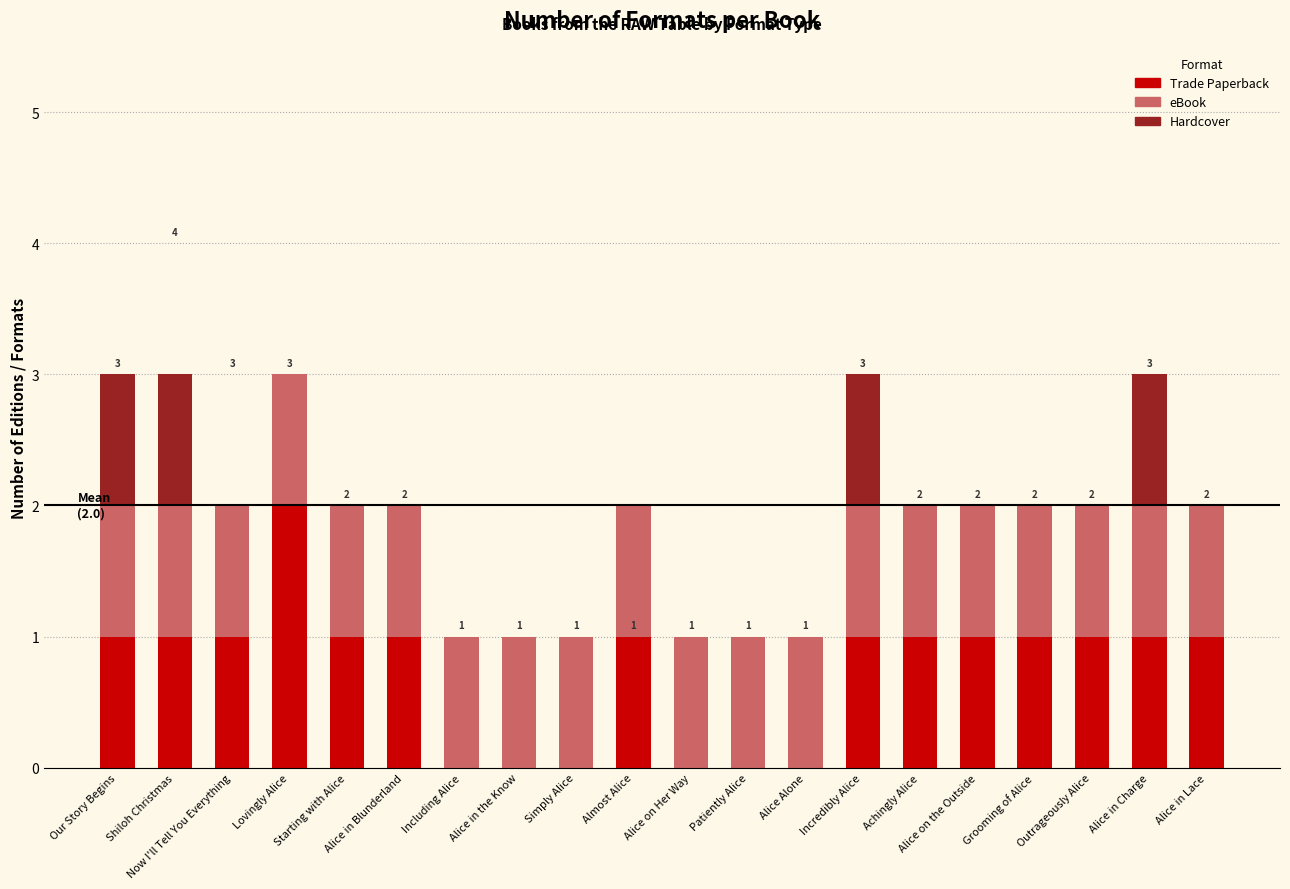

What is the total value across all series at Lovingly Alice?

3